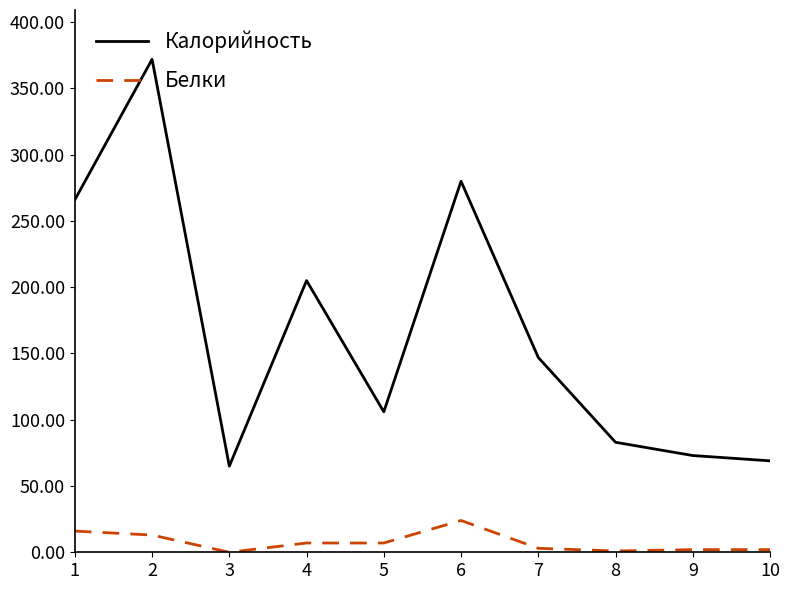

What is the total value across all series at 9?

75